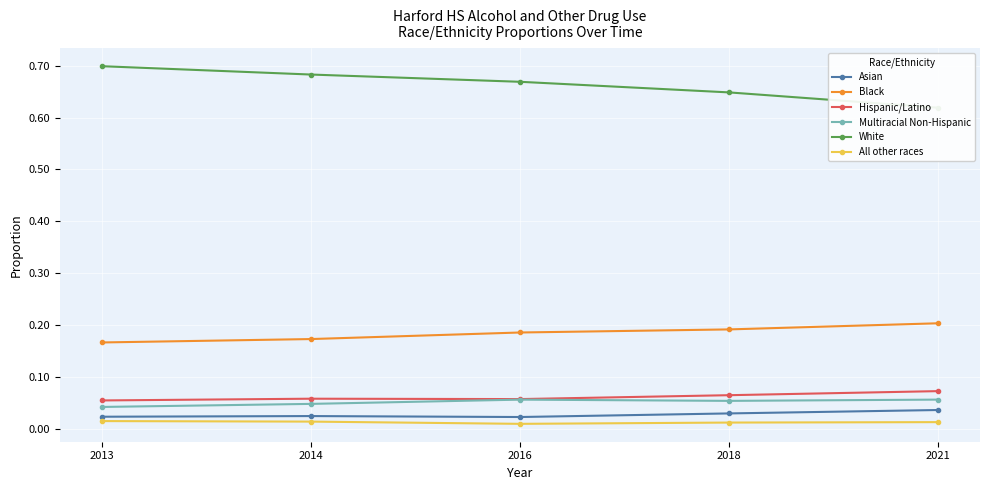

At how many categories does at least one series exceed 0?

5